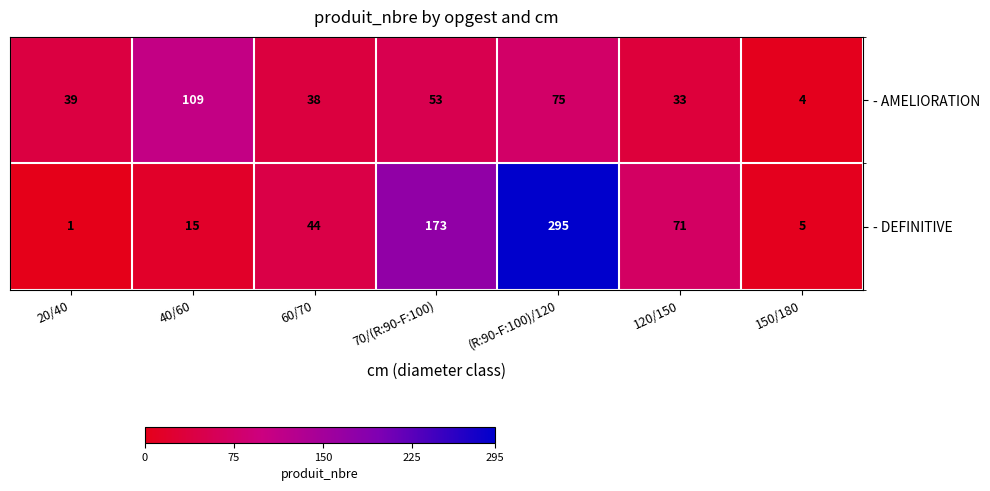

Rank the series at 60/70 from lowest to highest value.

- AMELIORATION, - DEFINITIVE